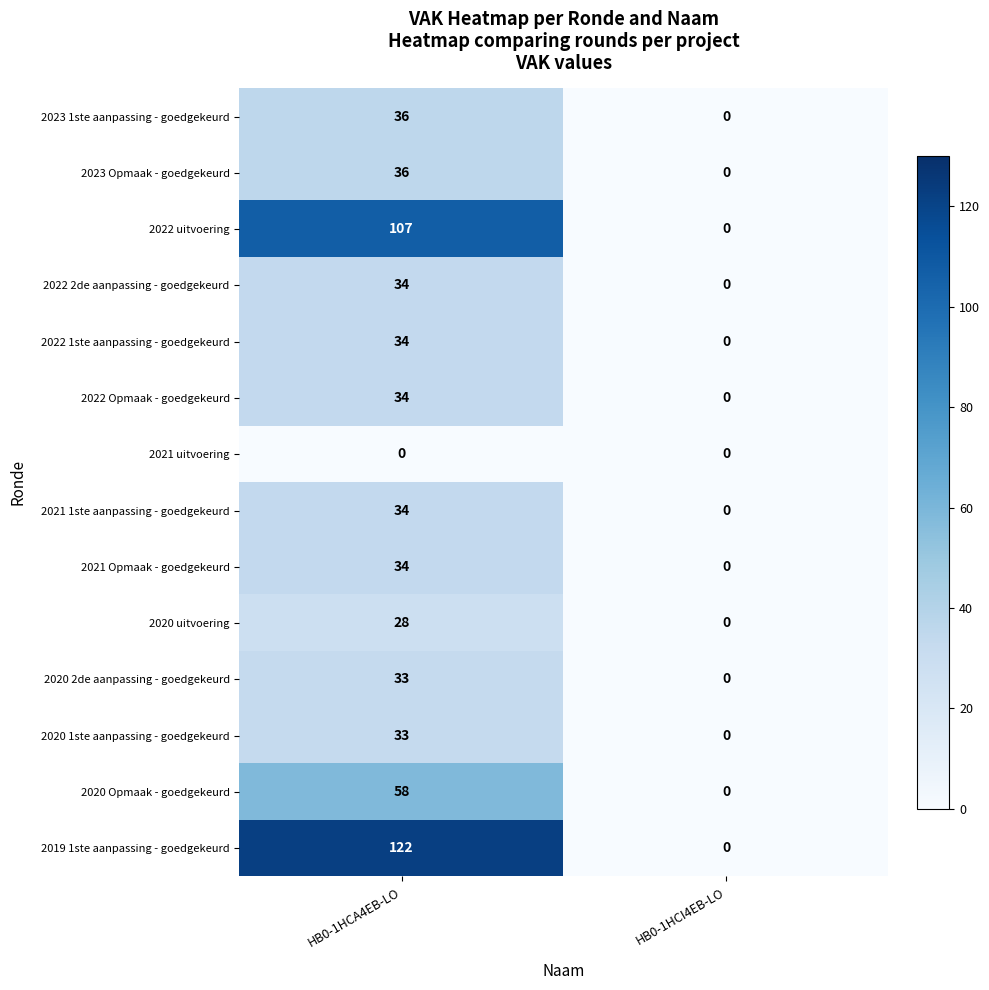

The 2022 Opmaak - goedgekeurd series shows -18 at HB0-1HCI4EB-LO. True or false?

False